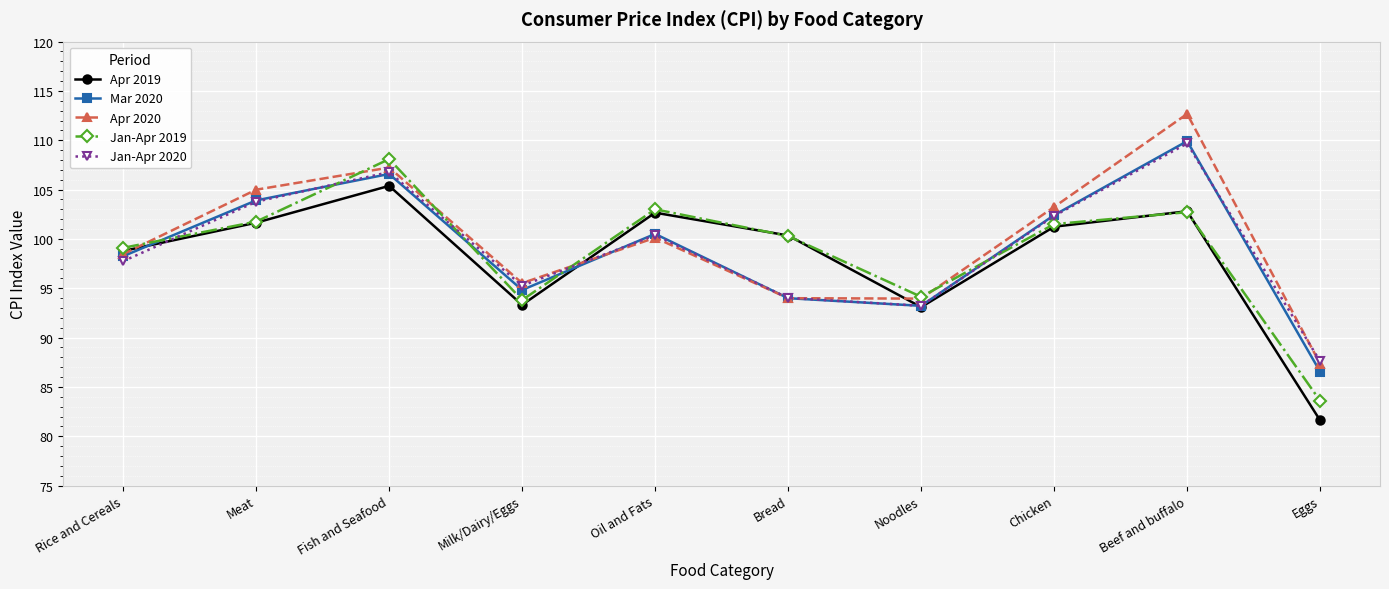

How many values in the Jan-Apr 2019 series are below 101?

5